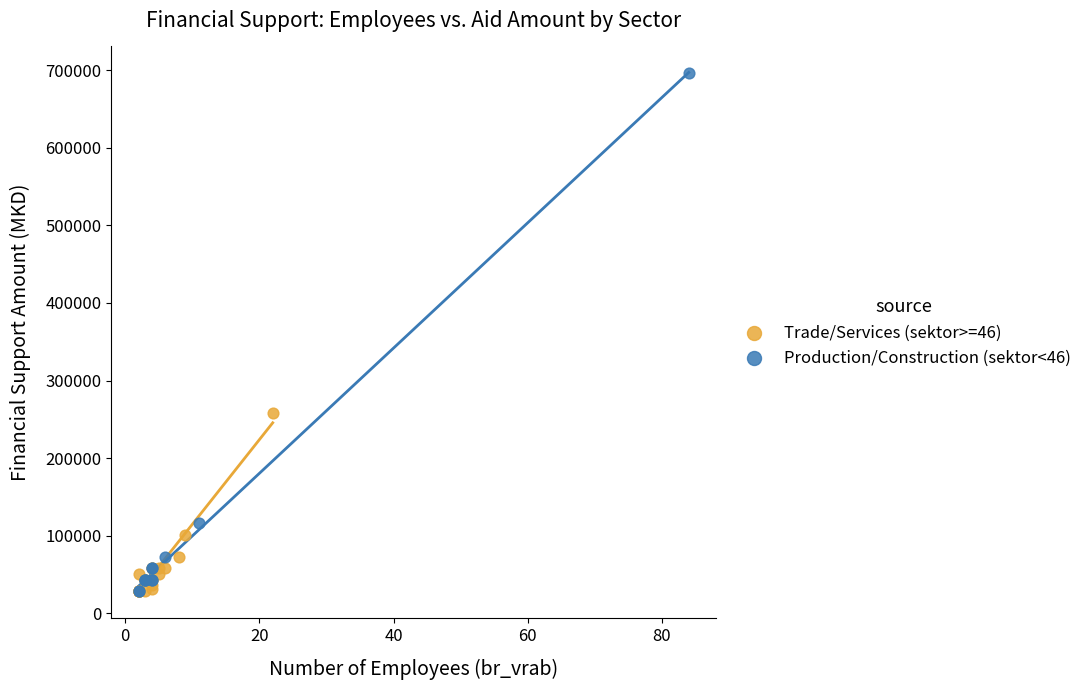

Which series contains the highest Y value?

Production/Construction (sektor<46)